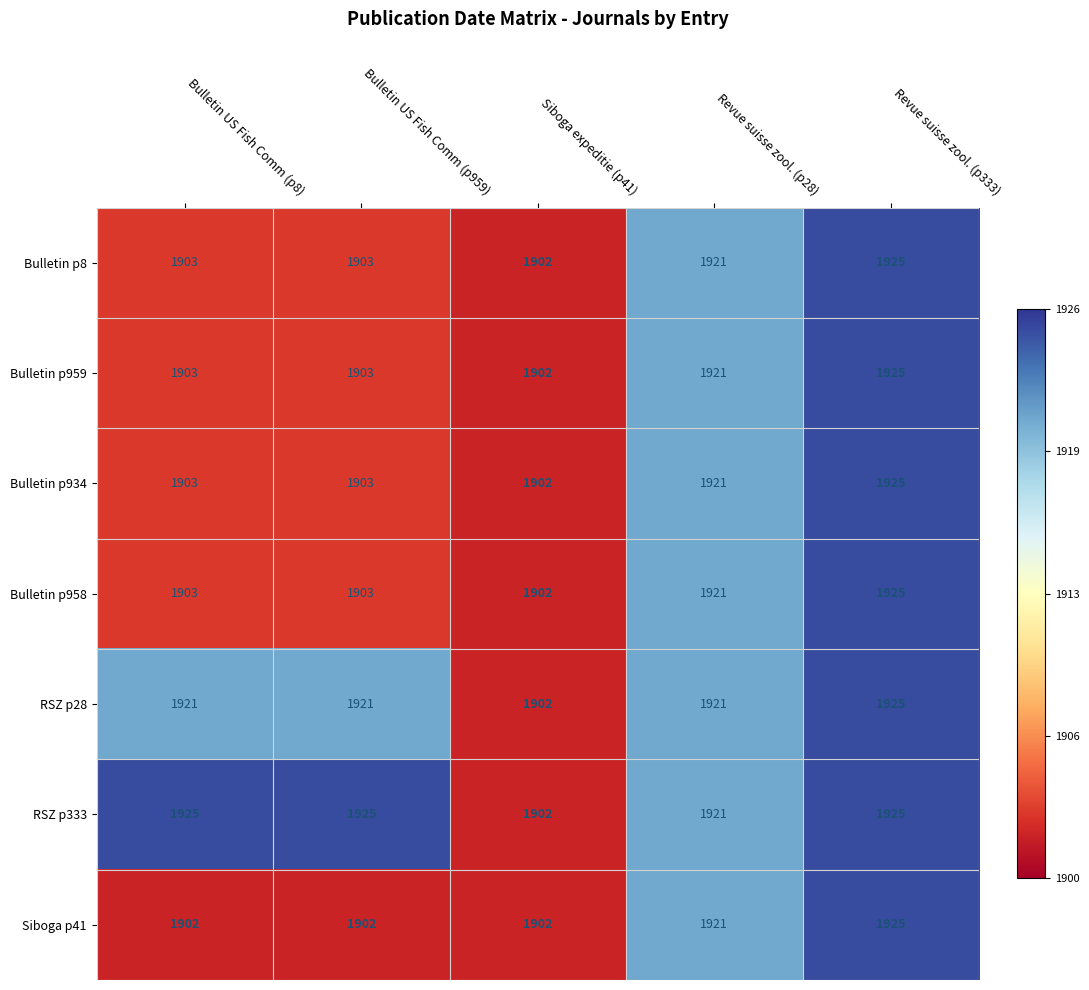

The RSZ p28 series shows 1902 at Siboga expeditie (p41). True or false?

True